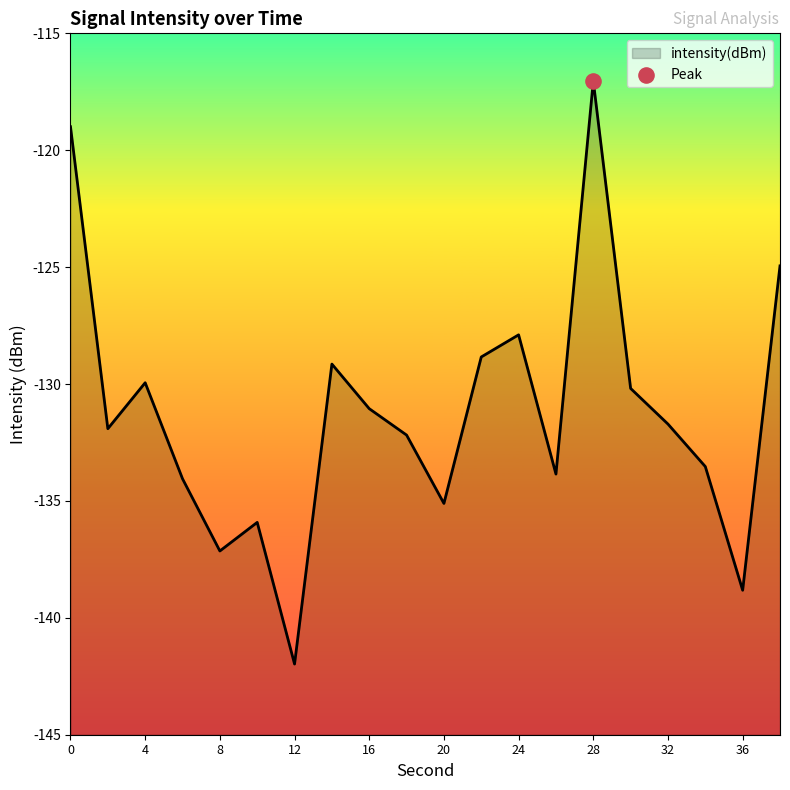

Between 36 and 12, which is larger?

36